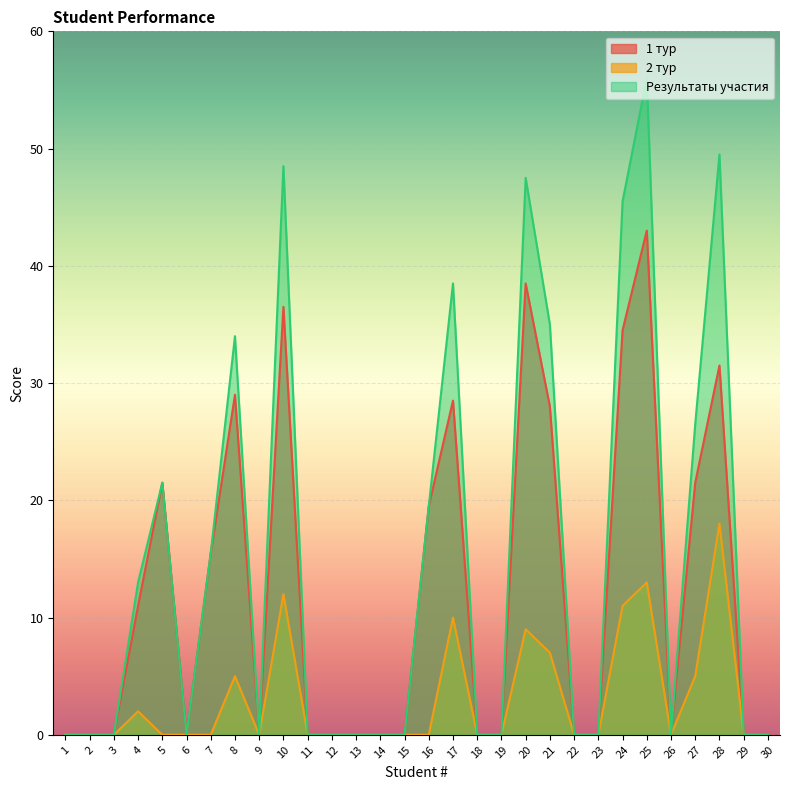

What are all the series names shown in the legend?

1 тур, 2 тур, Результаты участия